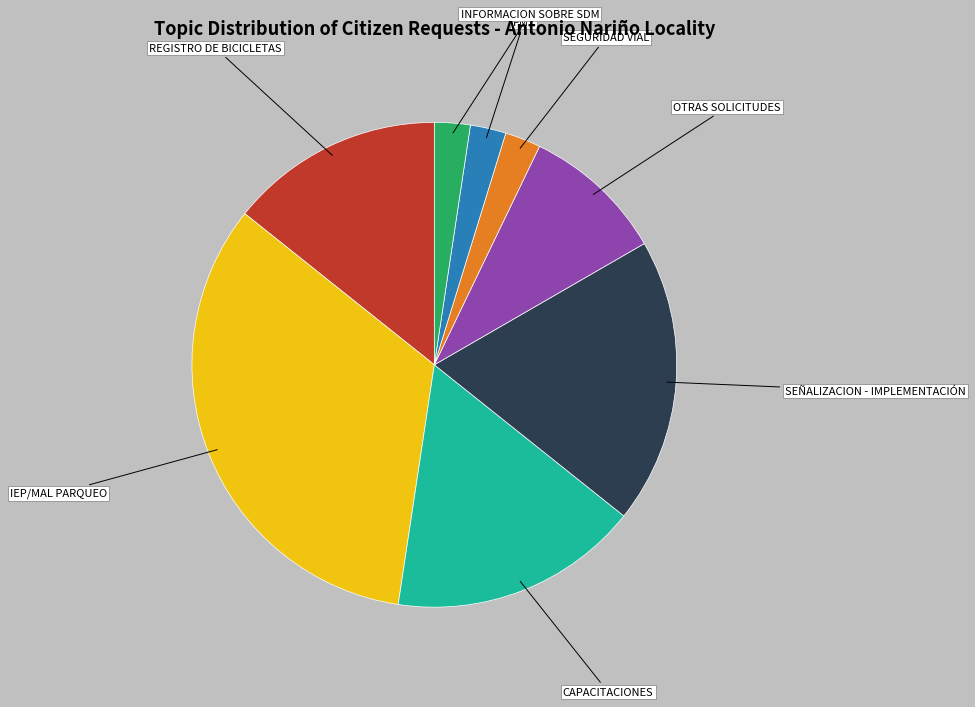

Does any single category account for the majority?

No